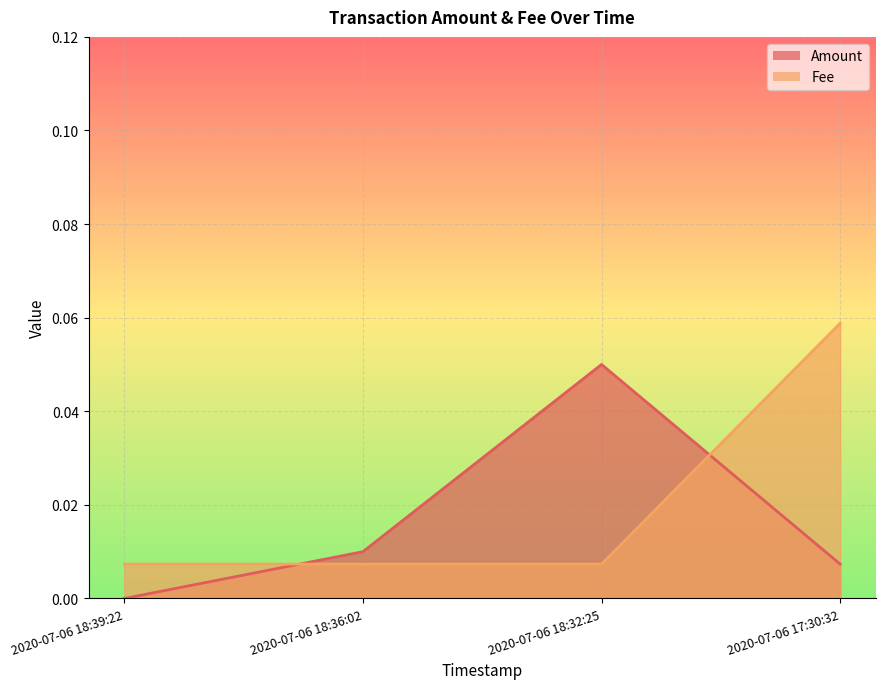

Which series has the largest total across all categories?

Fee